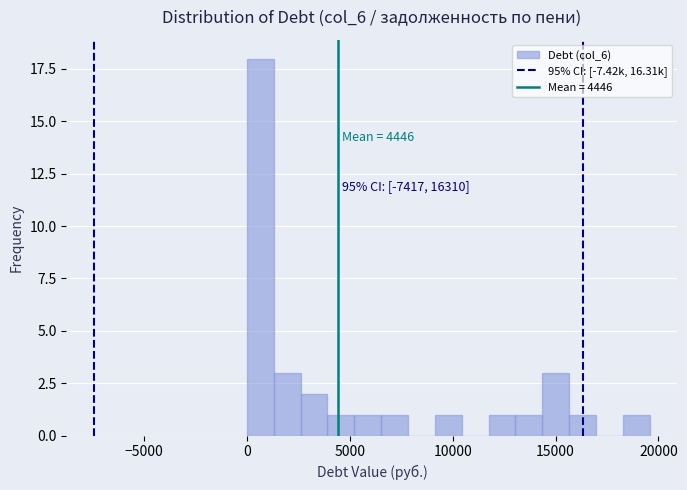

Around what value on the x-axis is the tallest bar? Give the approximate position of its centre, as read against the axis.

500